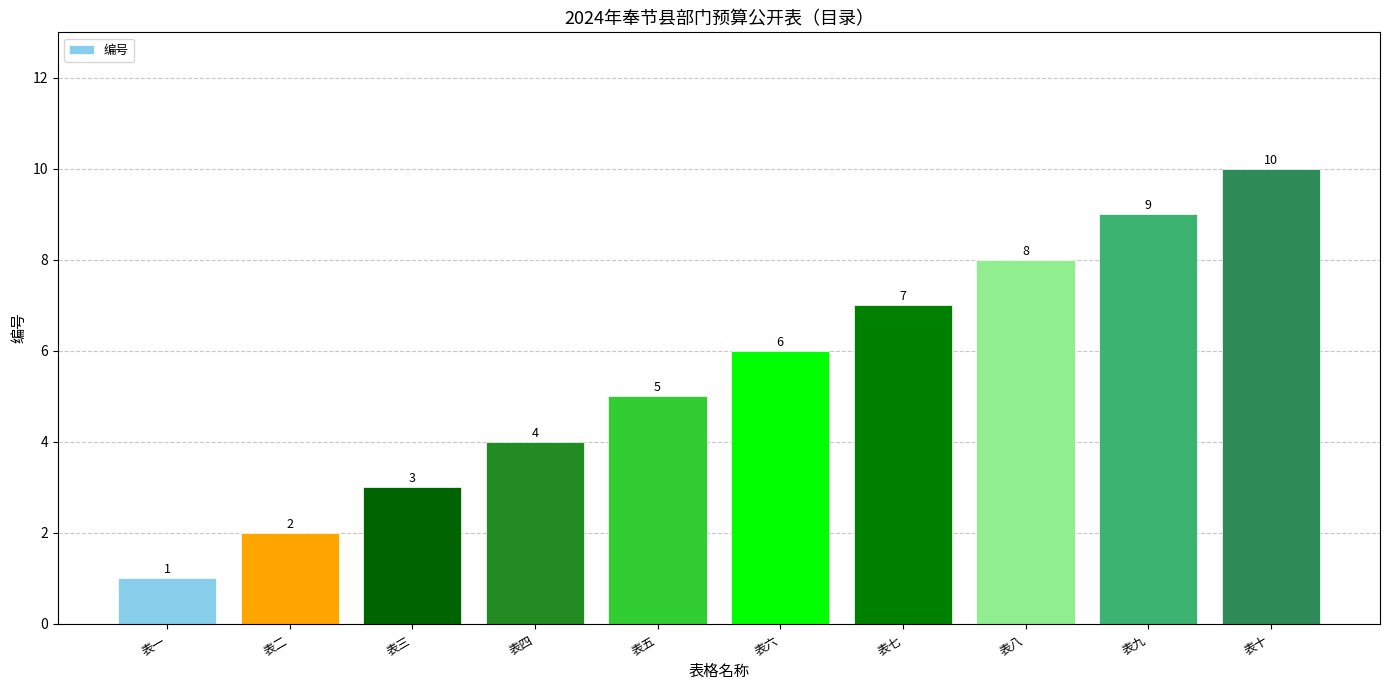

What is the smallest value displayed?

1